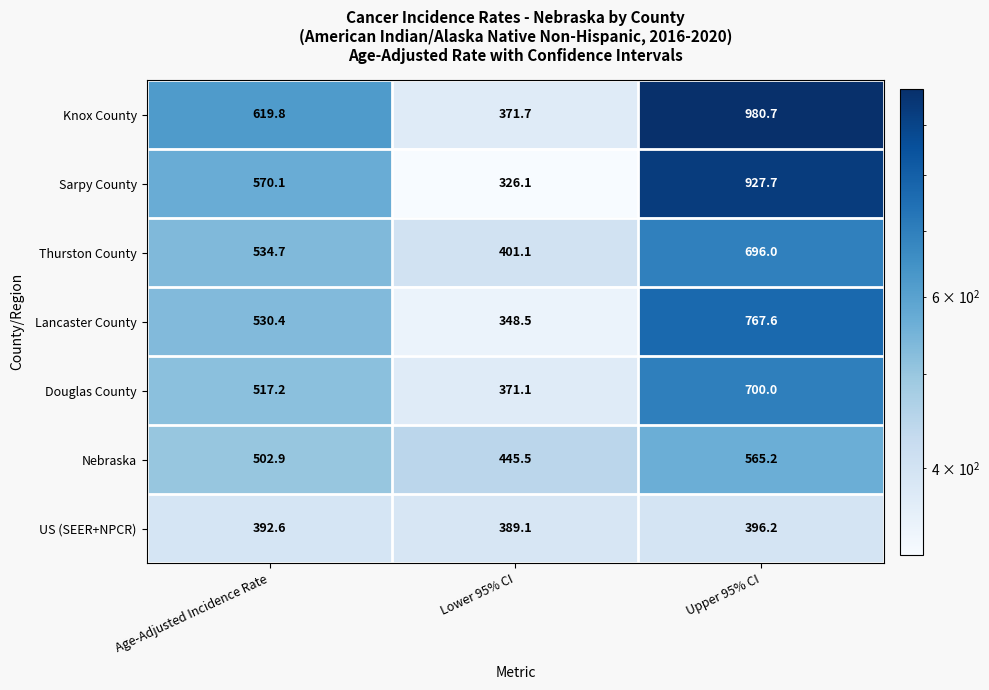

How many values in the Lancaster County series exceed 530?

2